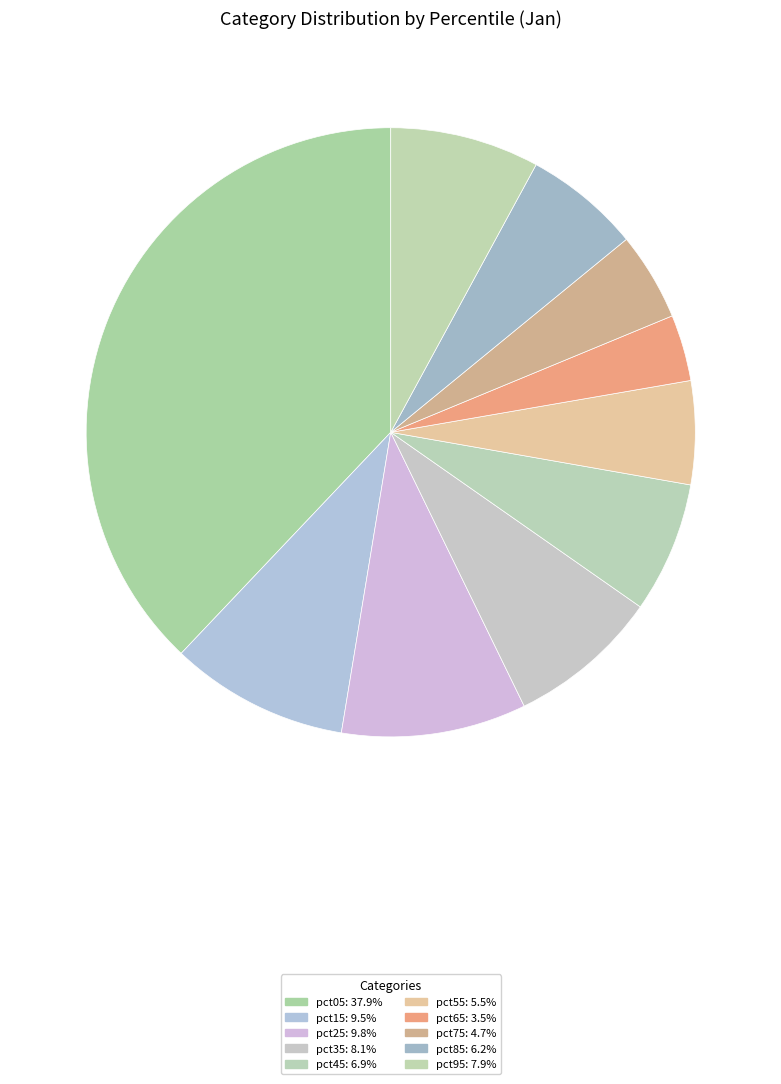

True or false: pct05 accounts for 38% of the total.

True